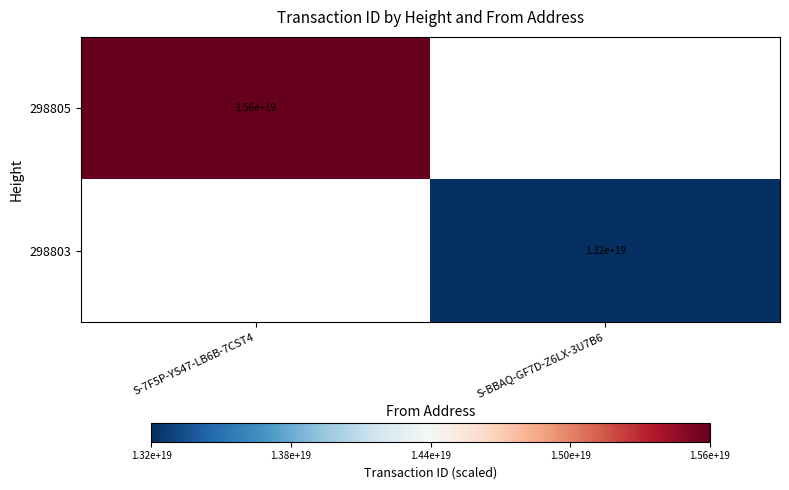

True or false: 298805 has a value of 15600000000000000000 at S-7F5P-YS47-LB6B-7CST4.

True